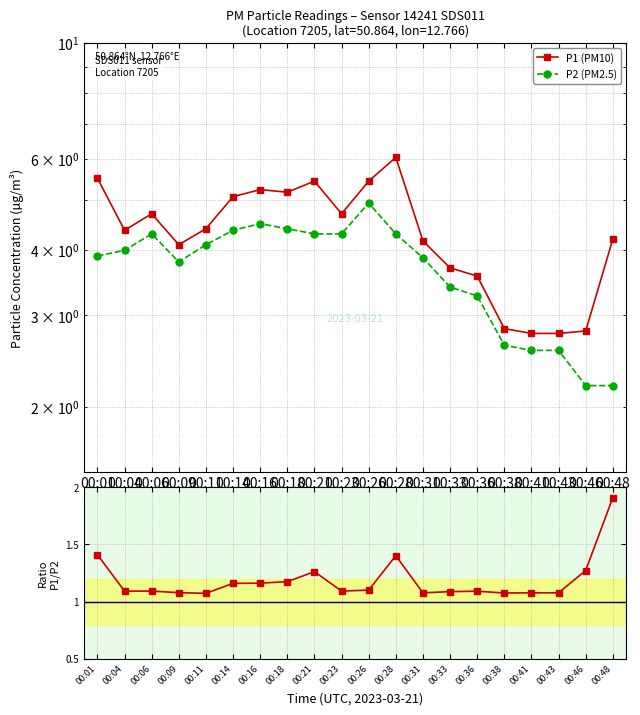

At which label does P1/P2 reach its peak?

00:48